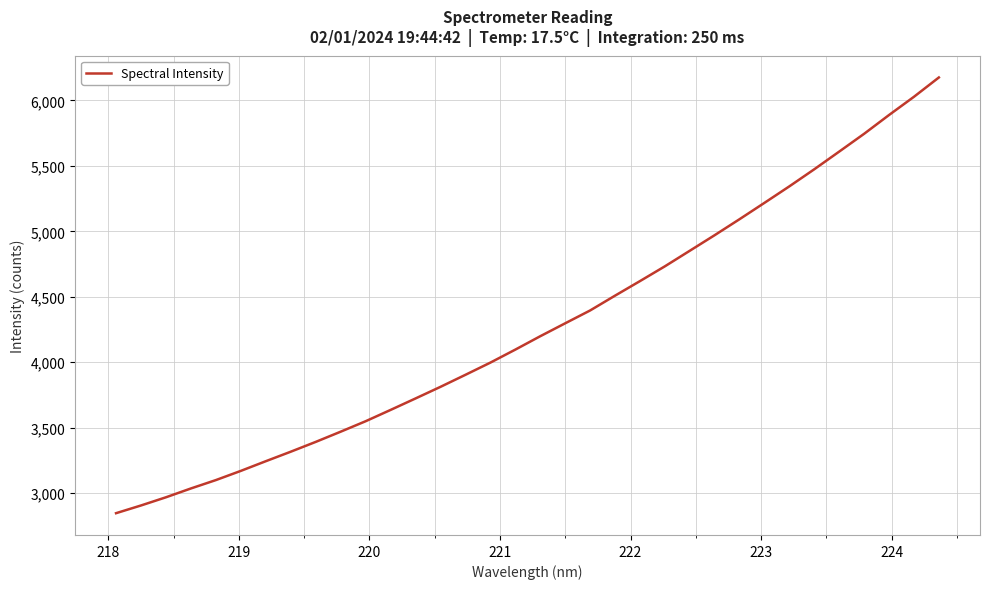

What is the maximum value shown in the chart?

6175.5